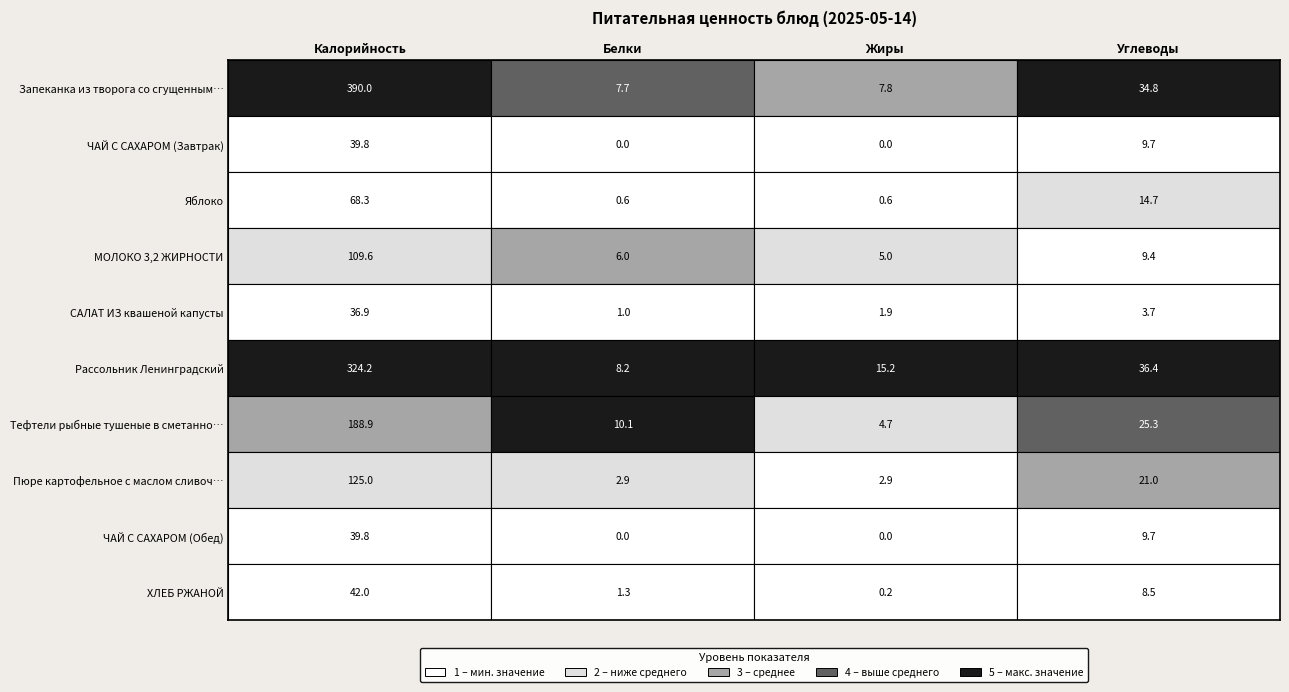

Between 2 and 1, which is larger?

2